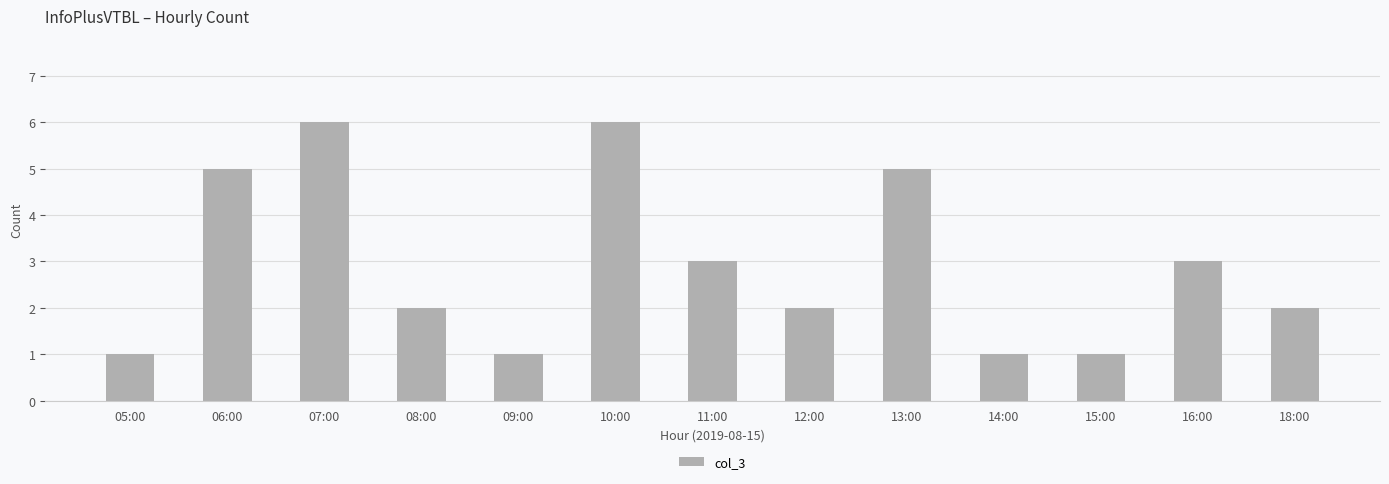

True or false: the data shows 2 at 09:00.

False